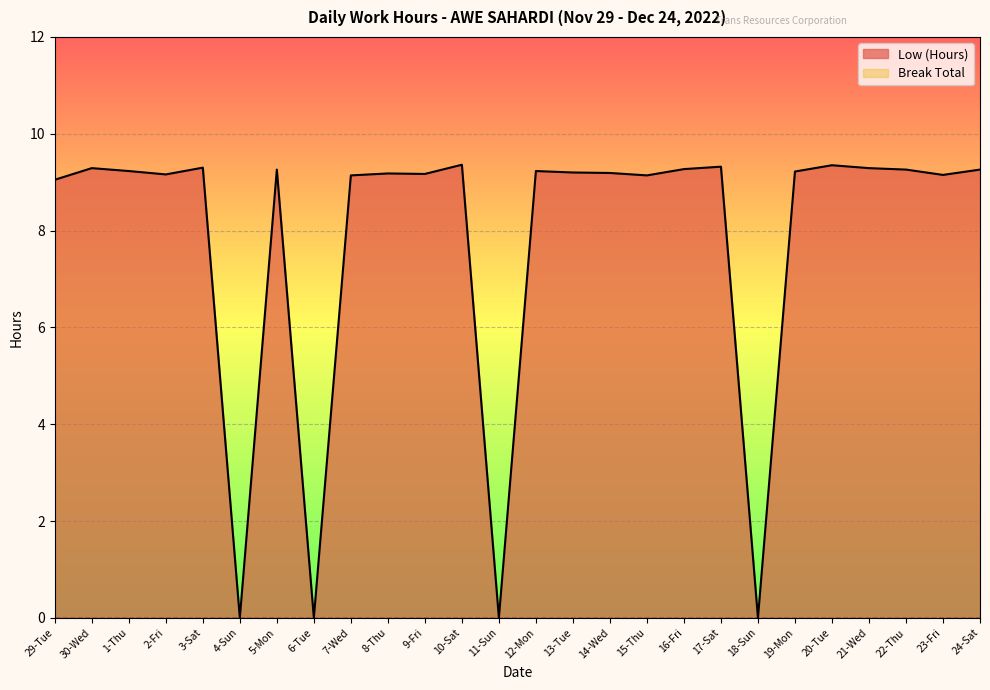

At which label does the data first exceed 9?

29-Tue